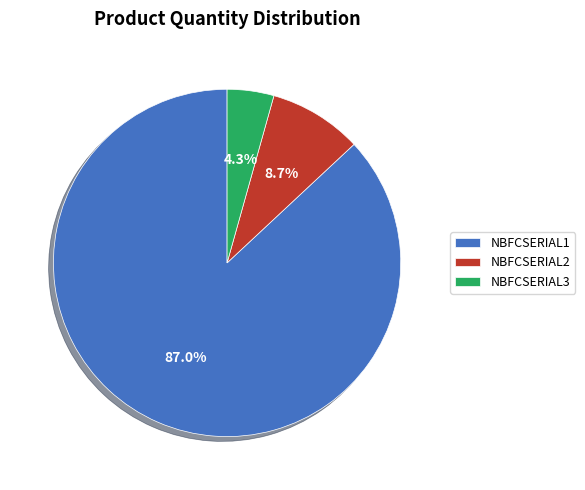

Between NBFCSERIAL3 and NBFCSERIAL1, which is larger?

NBFCSERIAL1